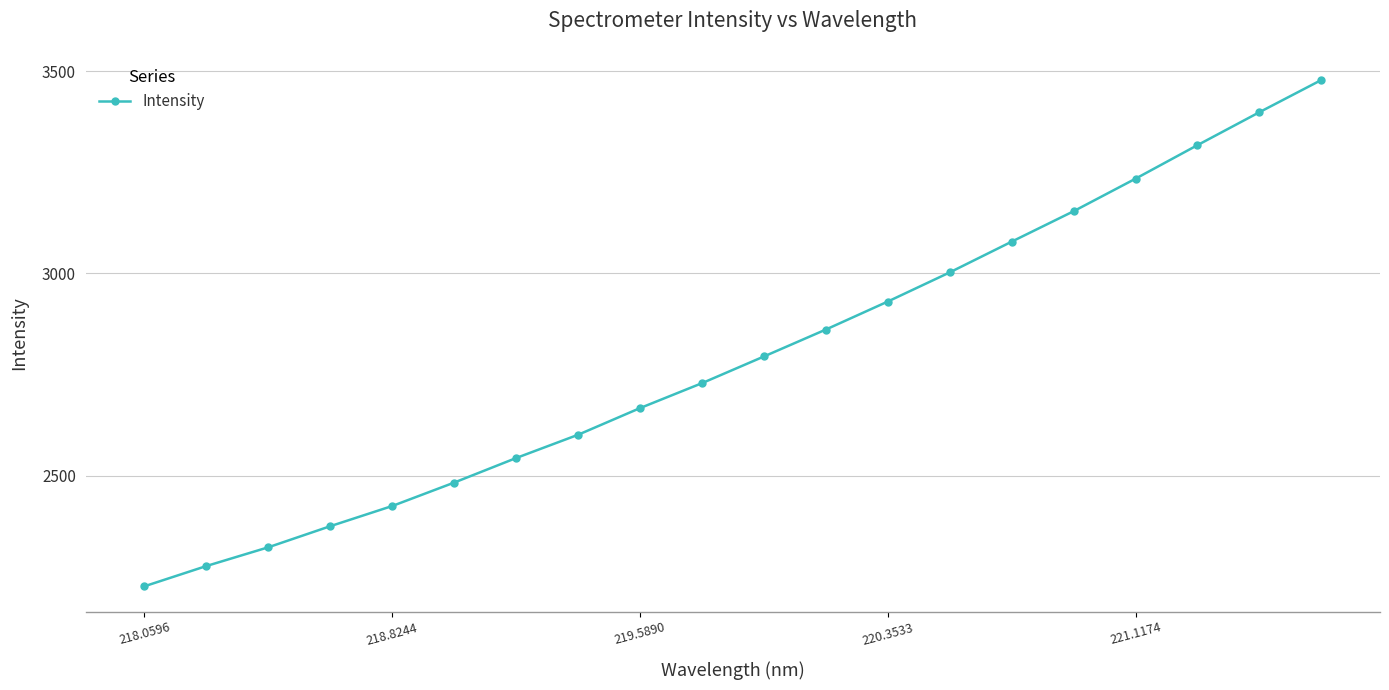

True or false: there are more than 2 points higher than both neighbors.

False